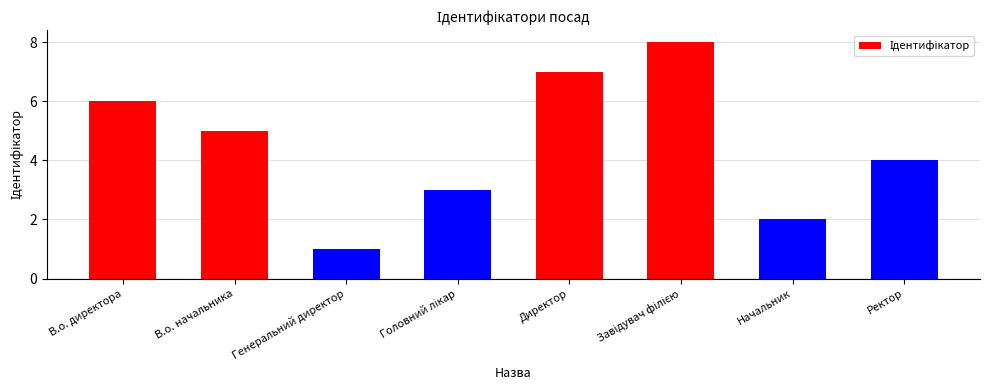

True or false: the data shows 0 at Генеральний директор.

False